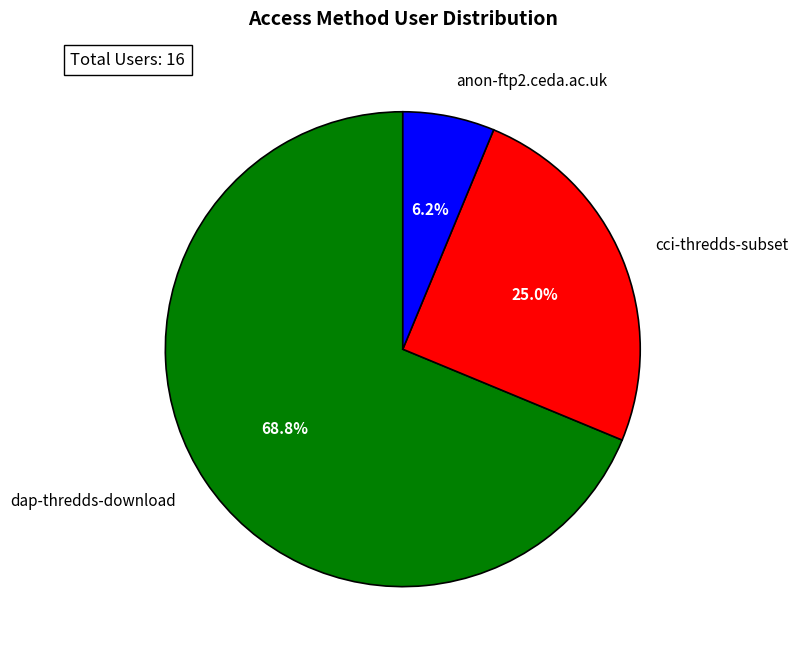

Which has a higher value, anon-ftp2.ceda.ac.uk or cci-thredds-subset?

cci-thredds-subset